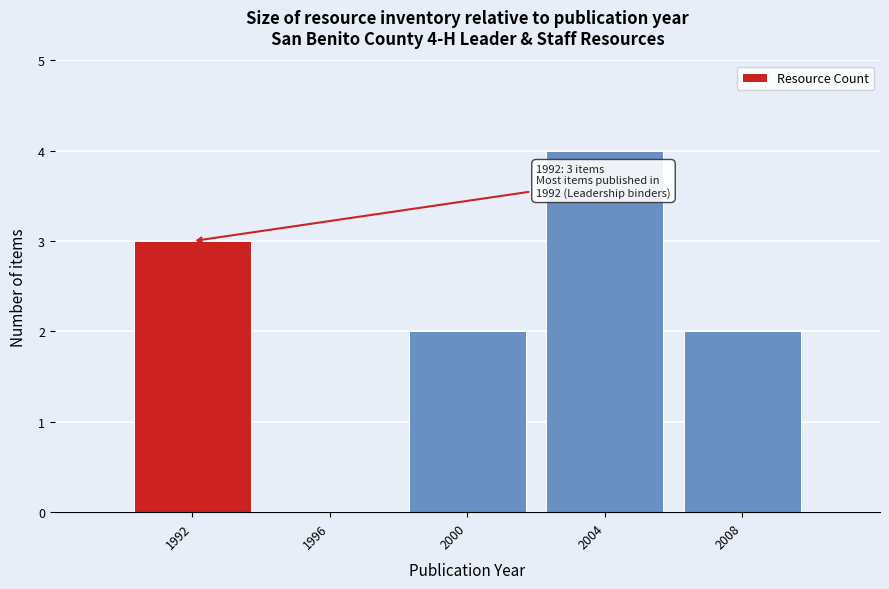

Which range on the x-axis has the tallest bar?

2002 to 2006